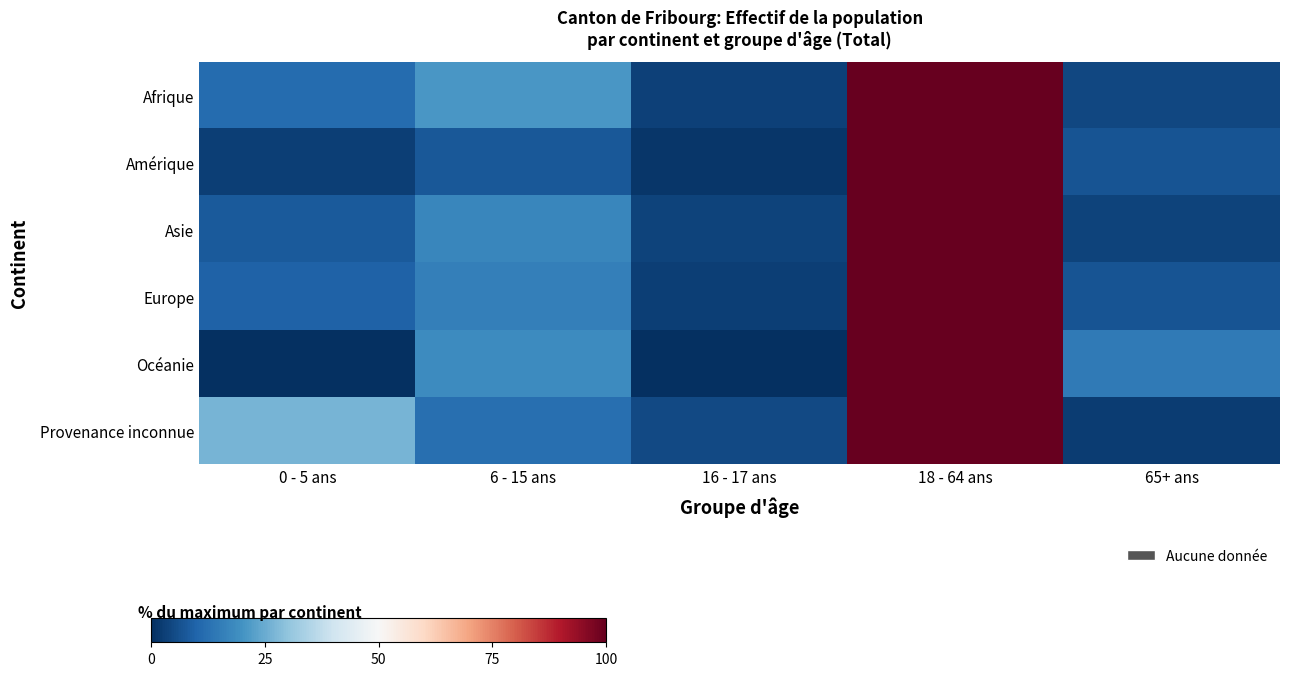

At which category does the chart reach its minimum across all series?

0 - 5 ans